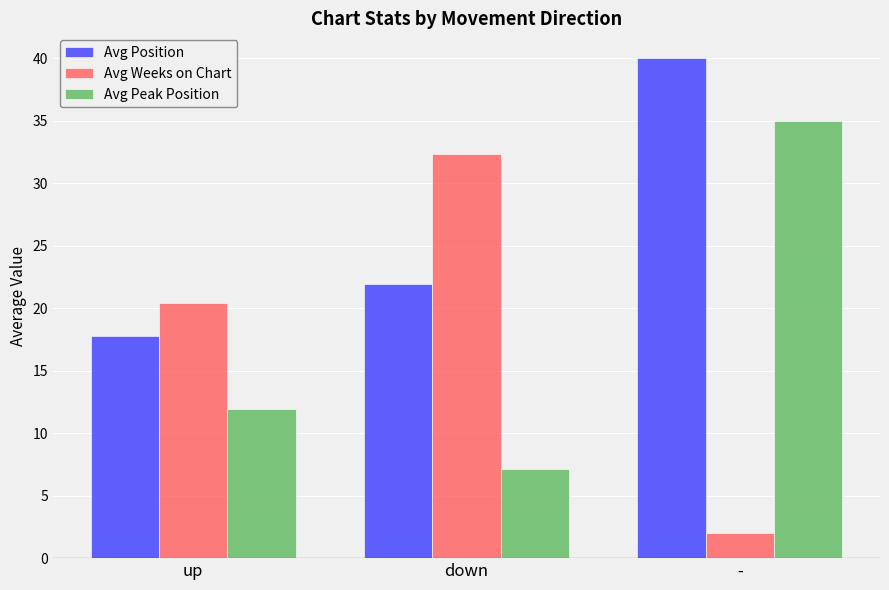

Where is Avg Weeks on Chart nearest to the value 17?

up